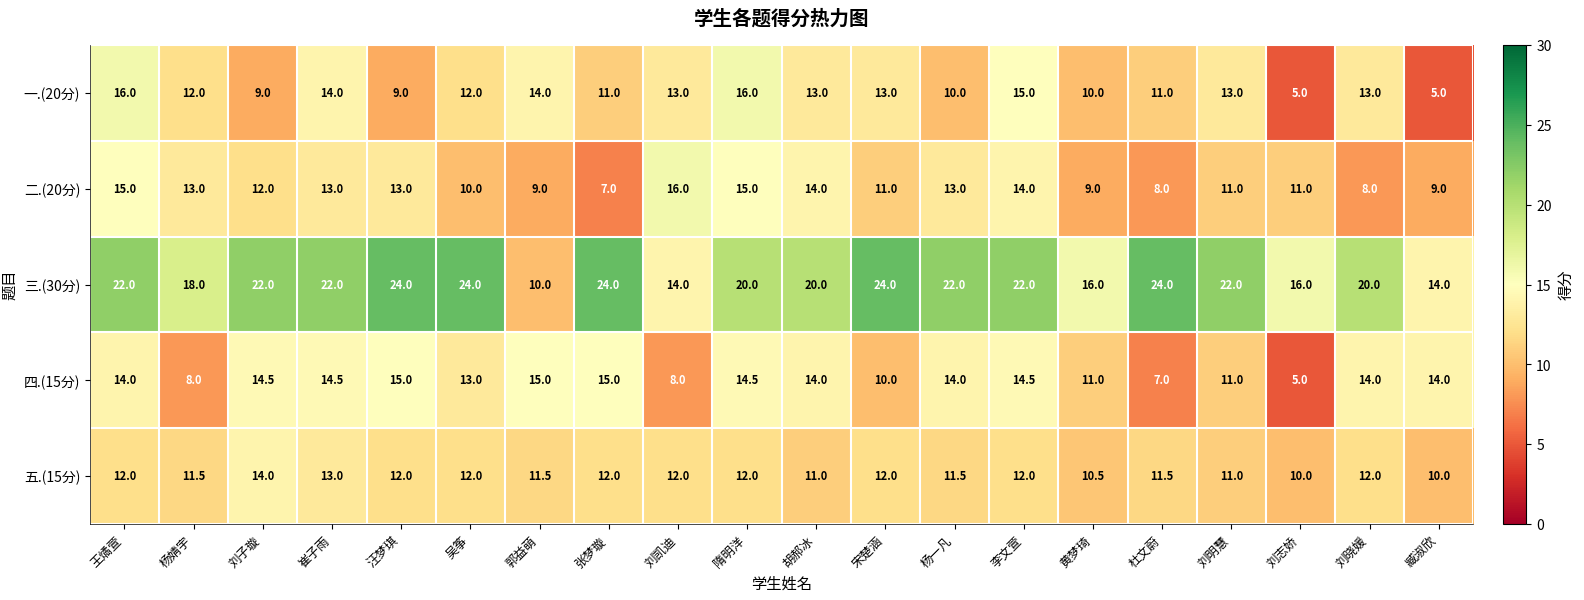

At 杨婧宇, list the series in order from smallest to largest.

四.(15分), 五.(15分), 一.(20分), 二.(20分), 三.(30分)